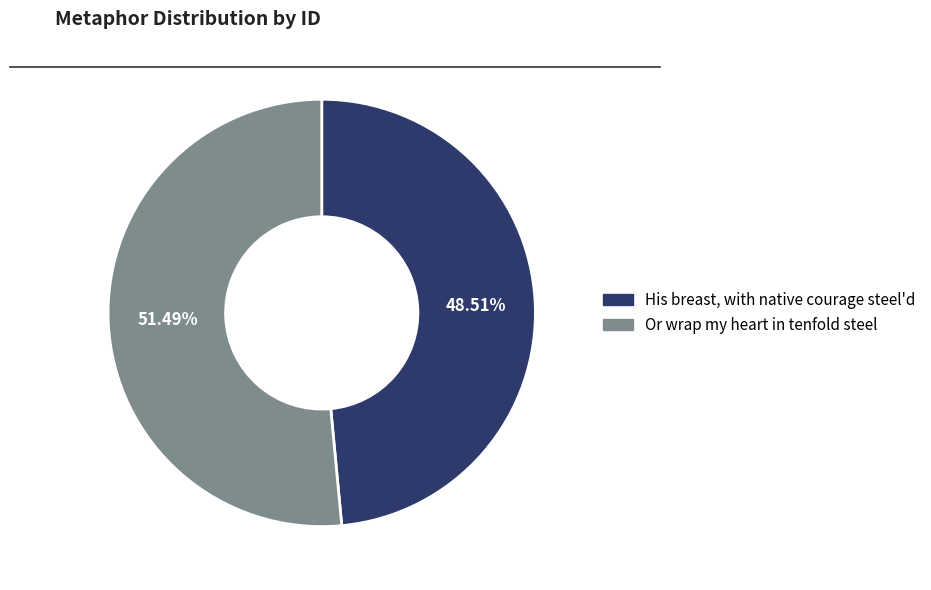

Between Or wrap my heart in tenfold steel and His breast, with native courage steel'd, which is larger?

Or wrap my heart in tenfold steel